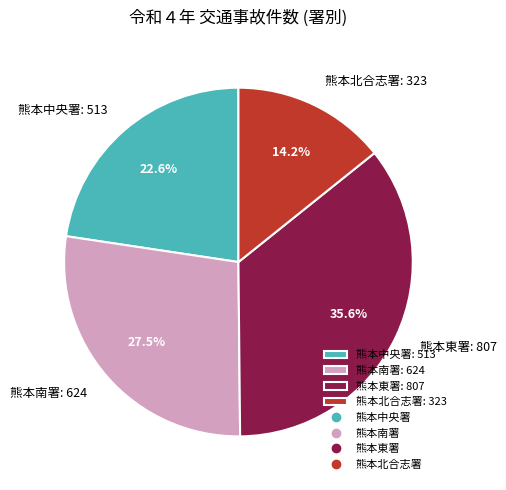

To the nearest percent, what portion does 熊本東署: 807 represent?

36%